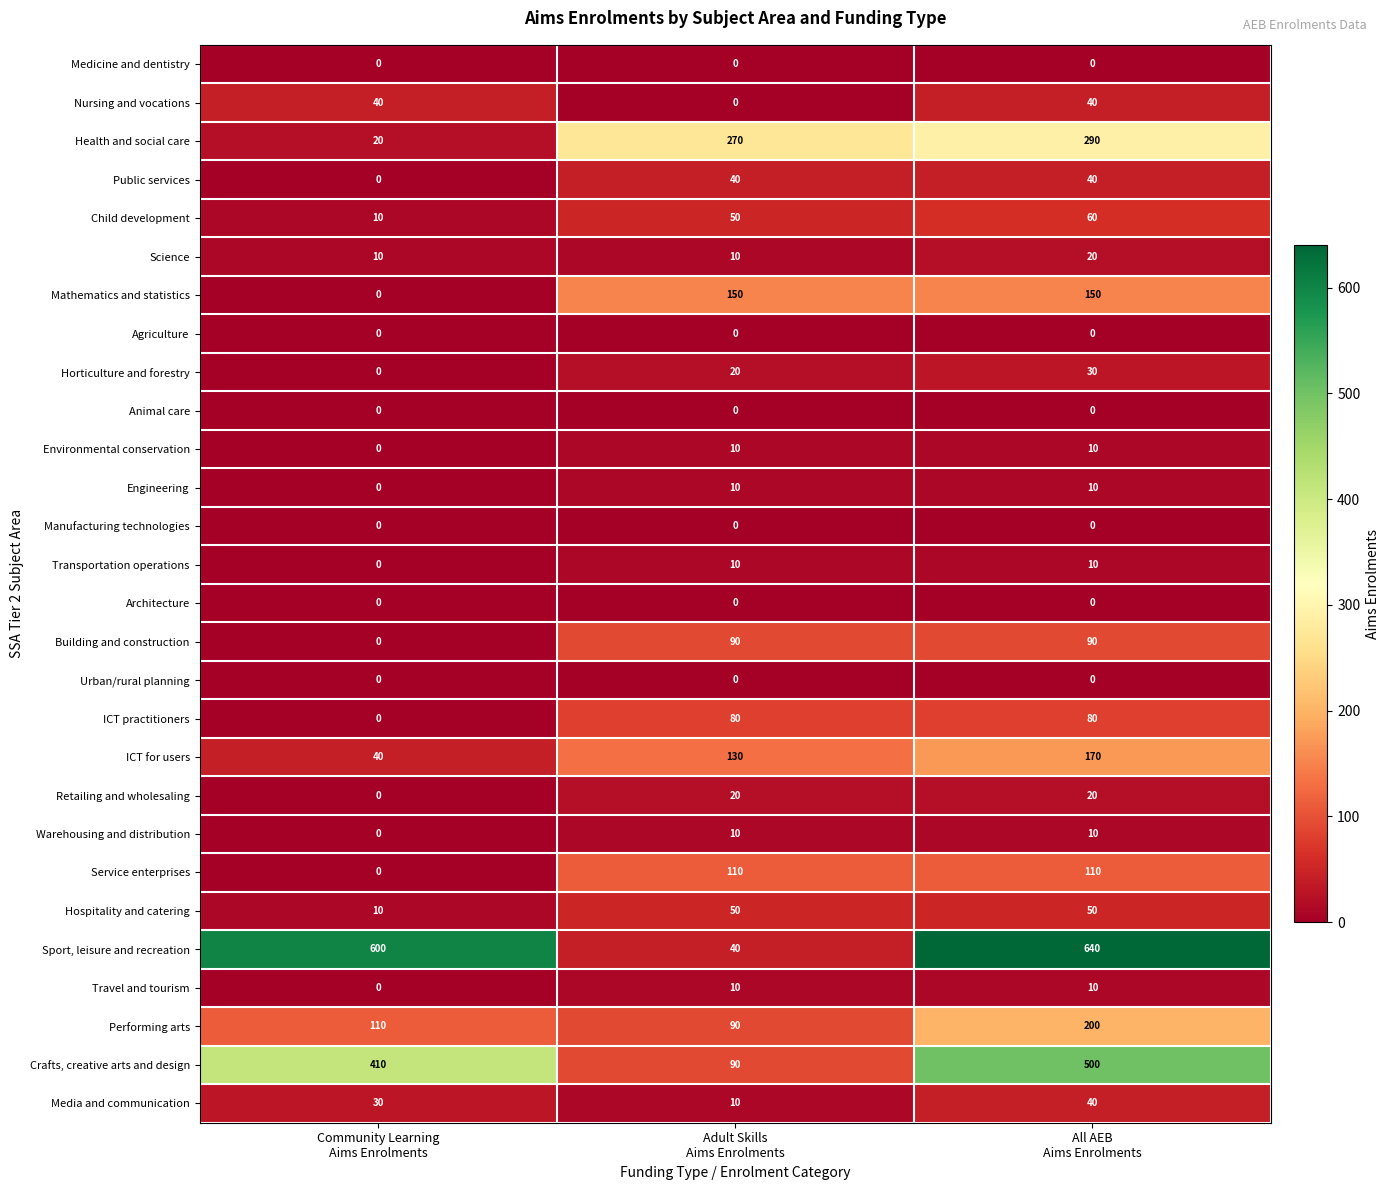

Between Community Learning
Aims Enrolments and Adult Skills
Aims Enrolments, which series saw the biggest shift?

Sport, leisure and recreation